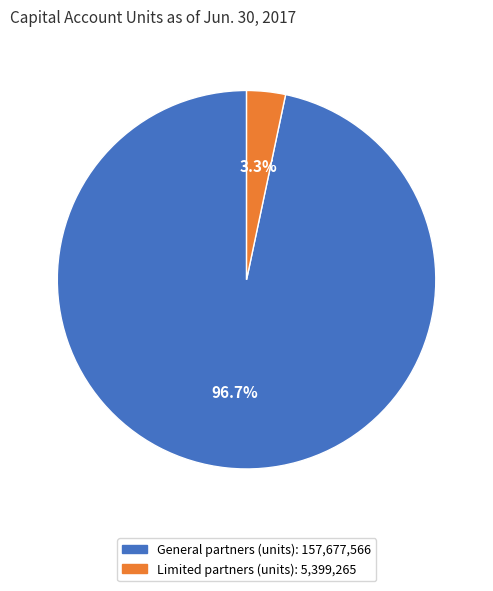

The General partners (units) slice represents 97% of the pie. True or false?

True